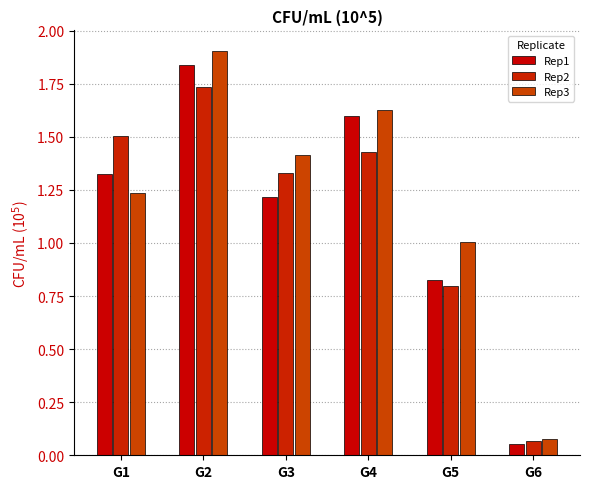

How many distinct data groups are displayed?

3